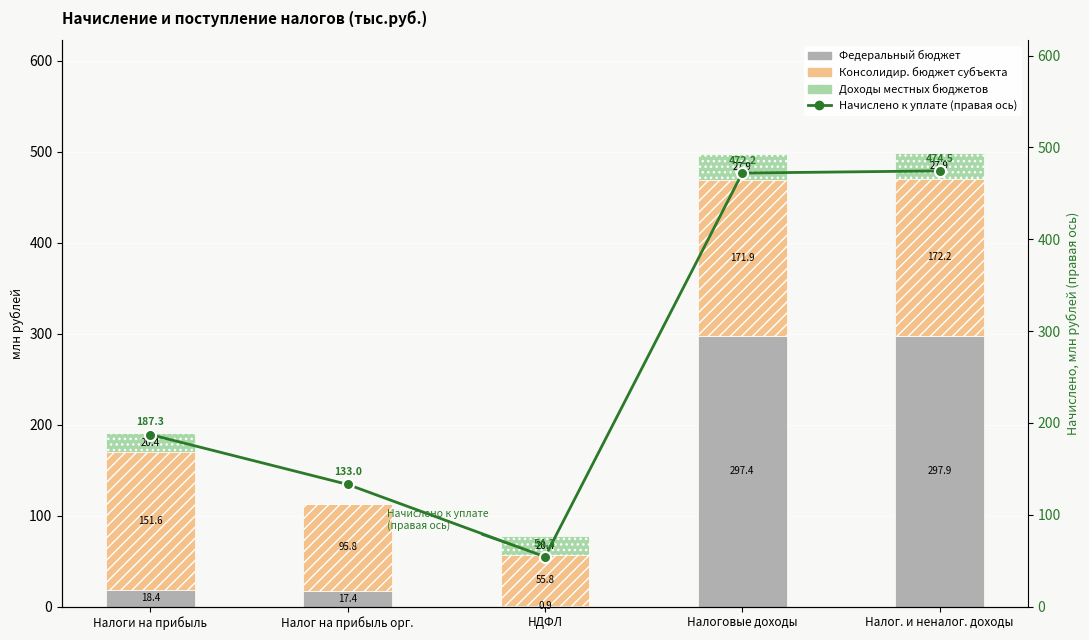

Count the number of data series in this chart.

4